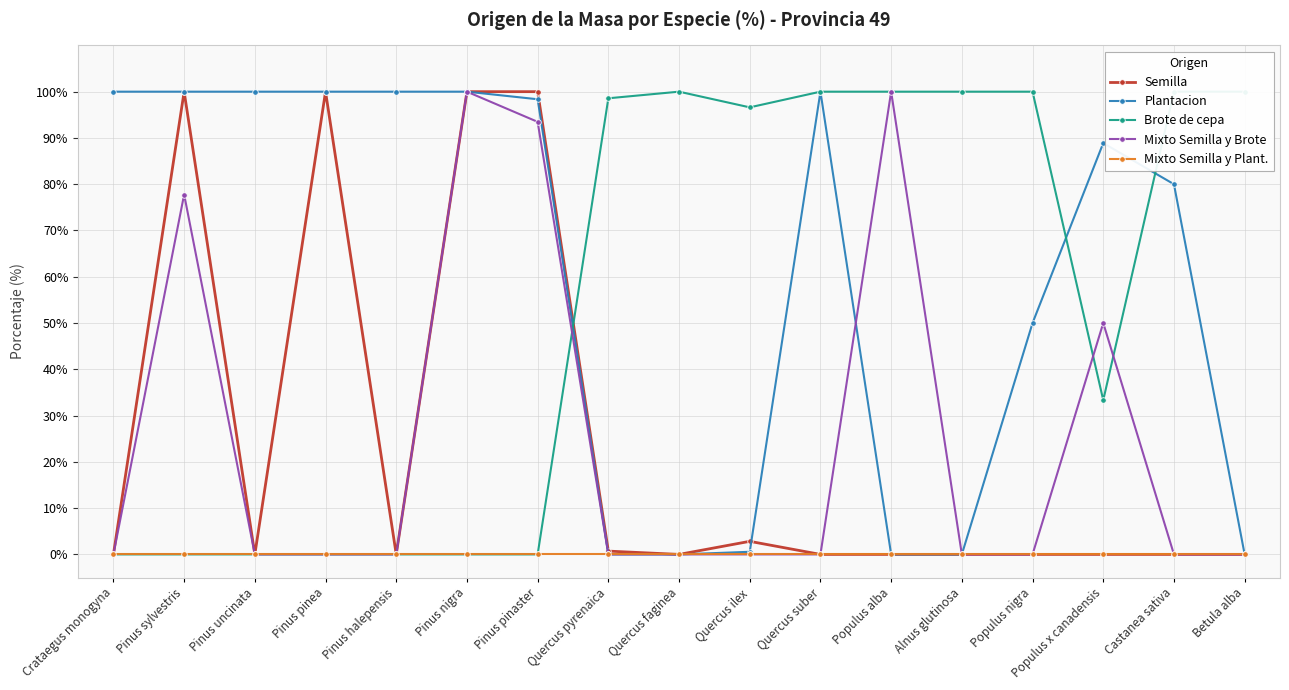

Where is Mixto Semilla y Plant. nearest to the value 0?

Crataegus monogyna